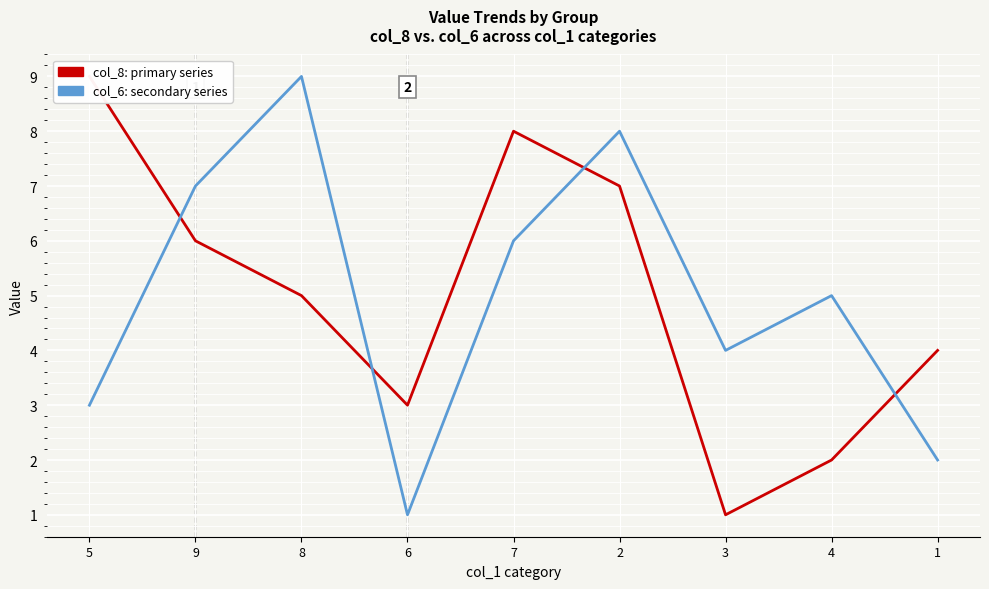

At which category does col_8 (primary series) reach its first local valley?

6